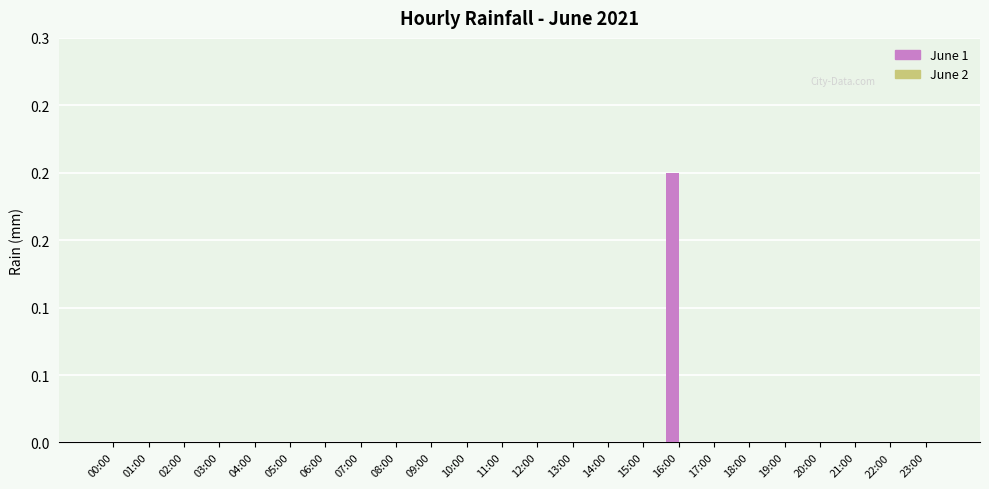

Are the bars horizontal?

No